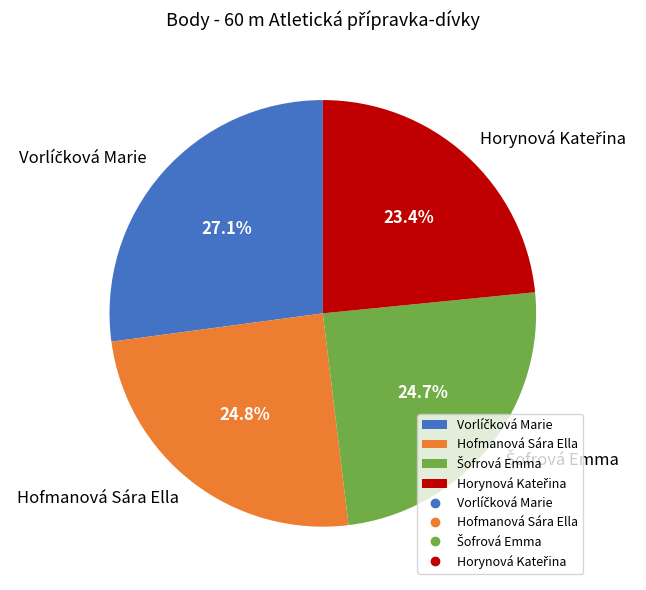

To the nearest percent, what is the average slice percentage?

25%